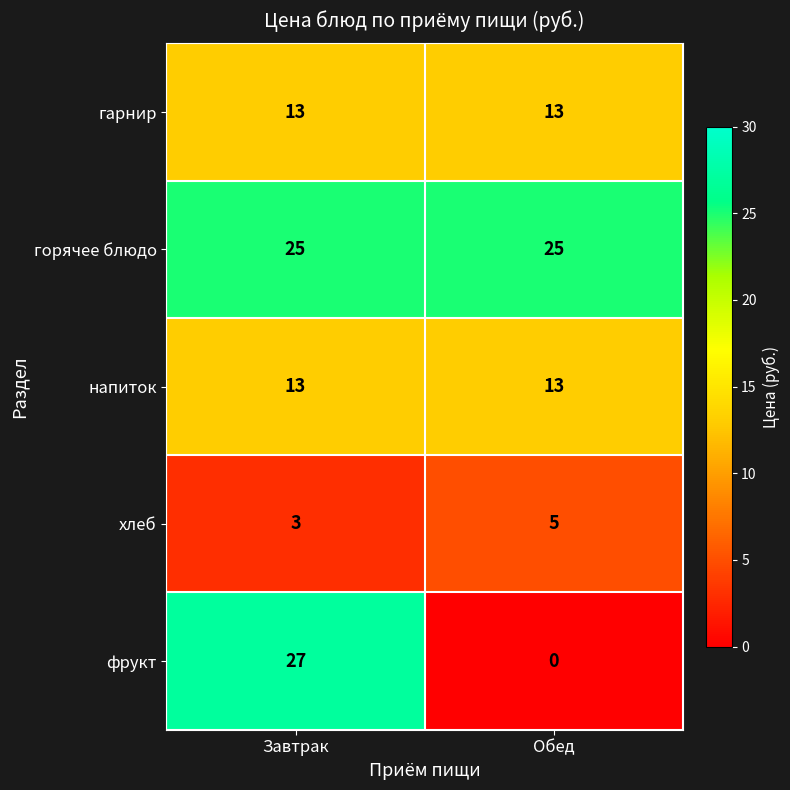

What is the sum of the напиток values at Завтрак and Обед?

26